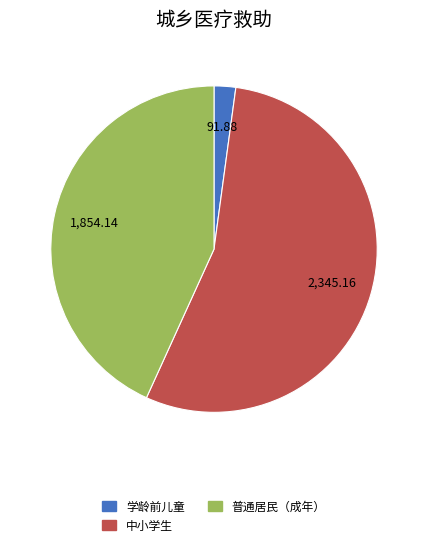

Between 普通居民（成年） and 学龄前儿童, which is larger?

普通居民（成年）